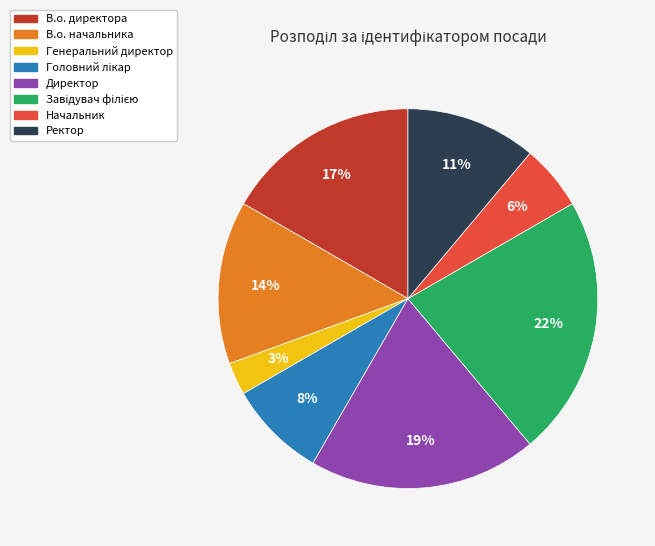

What percentage is the Директор slice, to the nearest percent?

19%